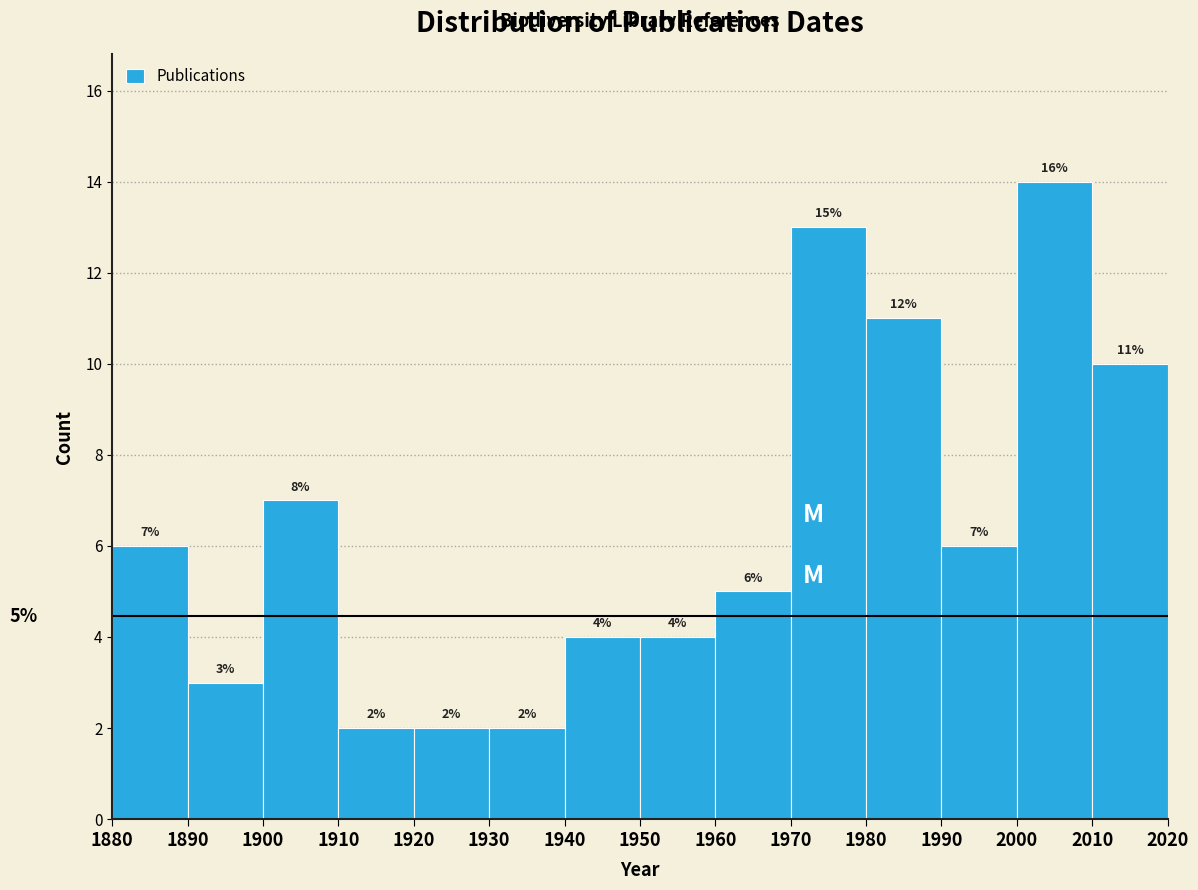

Which range on the x-axis has the tallest bar?

2000 to 2010